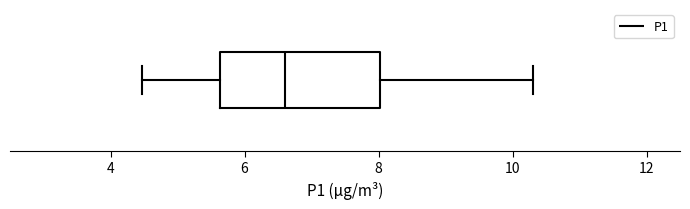

Where is the left edge of the box on the x-axis? The values are not printed on the chart, so give them approximately, as read against the axis.

5.6